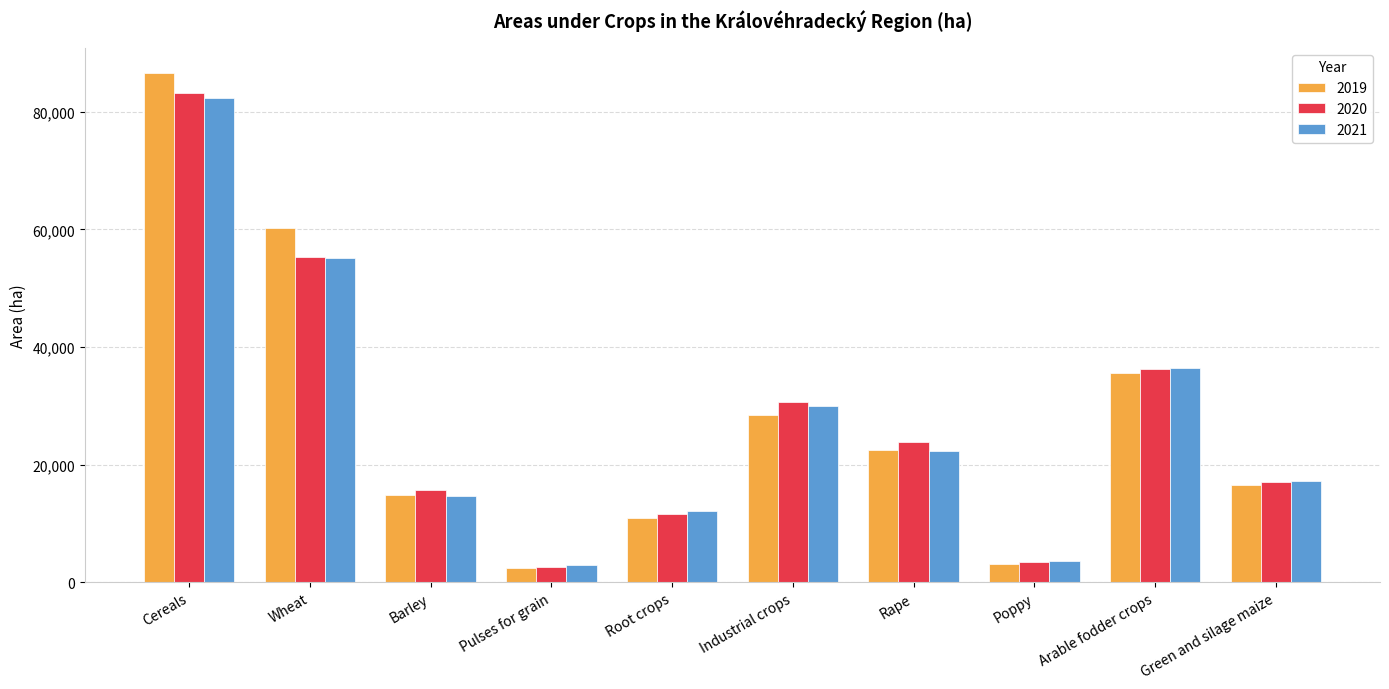

What is the difference between the maximum and minimum values in the 2019 series?

84123.8